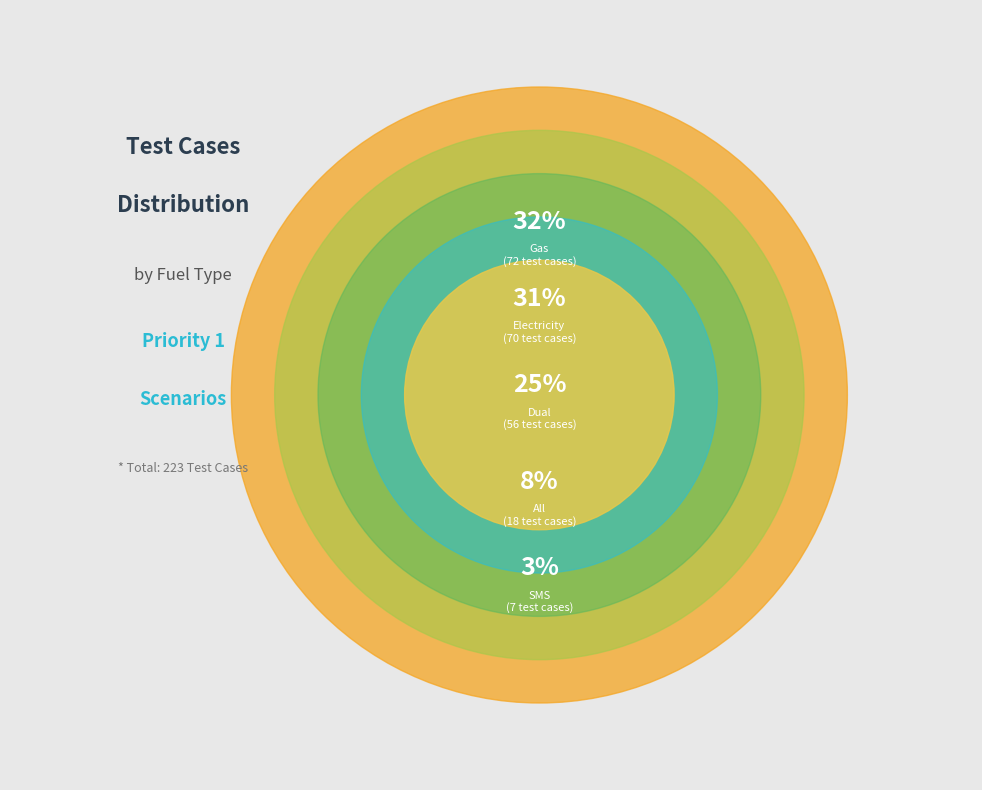

What is the smallest slice in the pie chart?

SMS